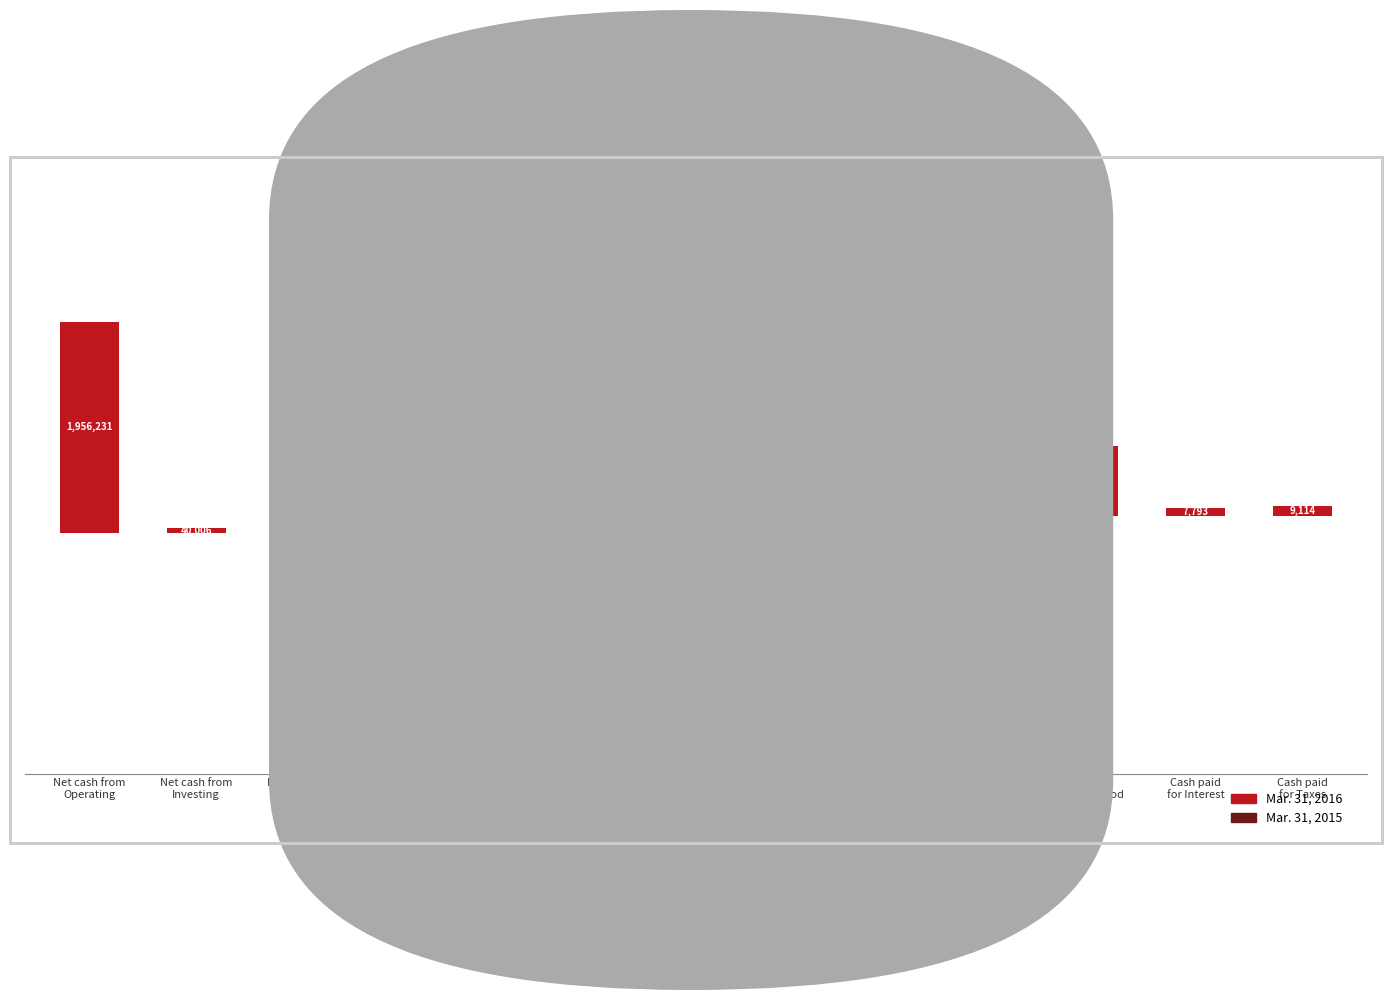

Which series has the largest total across all categories?

Mar. 31, 2016